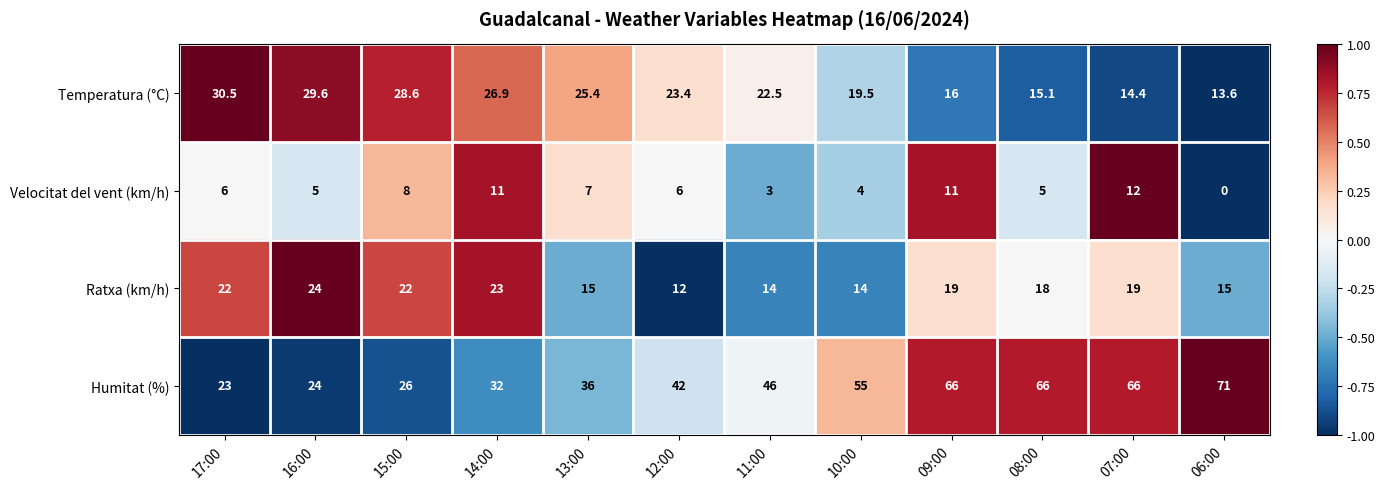

What is the approximate value of Humitat (%) at 07:00?

66.0